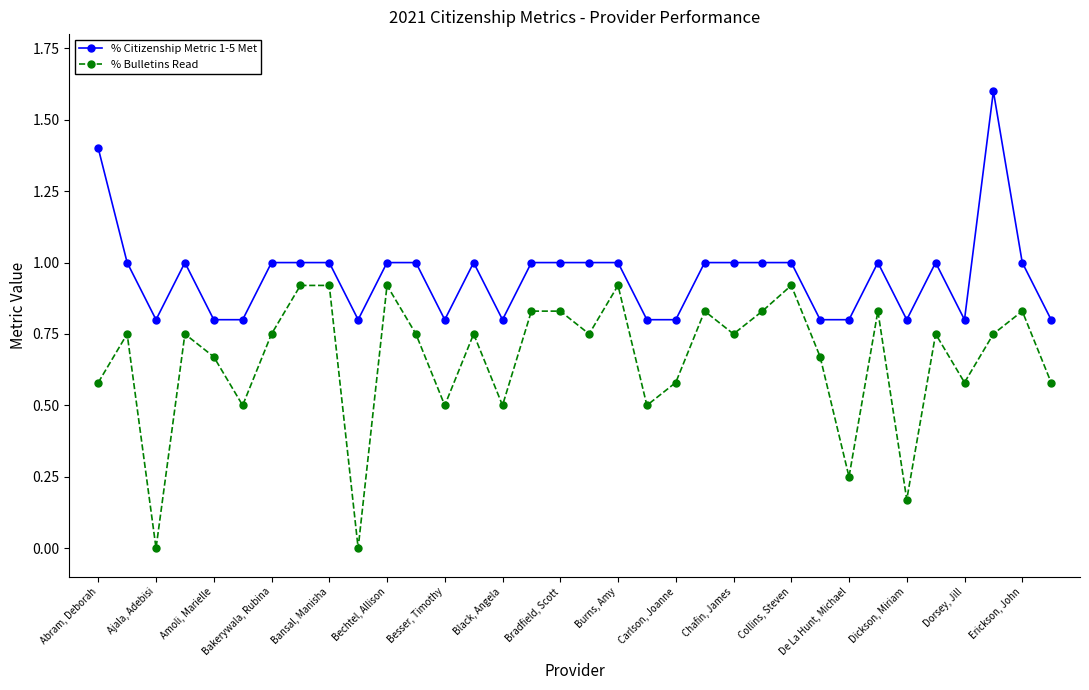

How many data points does each series have?

34